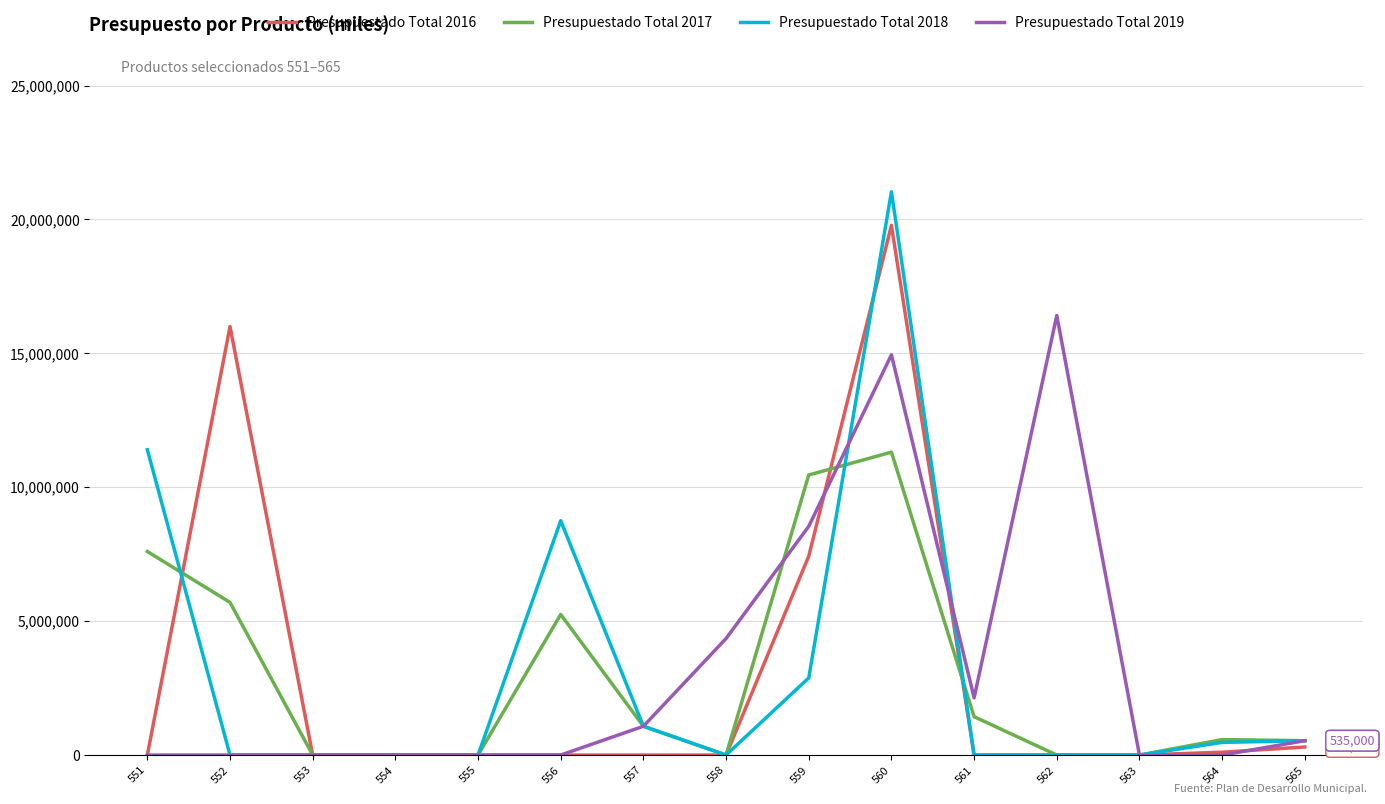

The value of Presupuestado Total 2018 at 554 is 0.0. True or false?

True